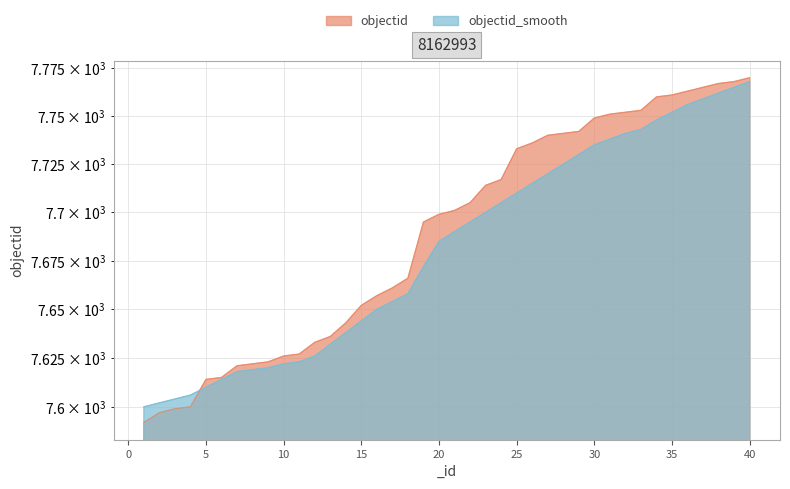

At 17, list the series in order from largest to smallest.

objectid, objectid_smooth